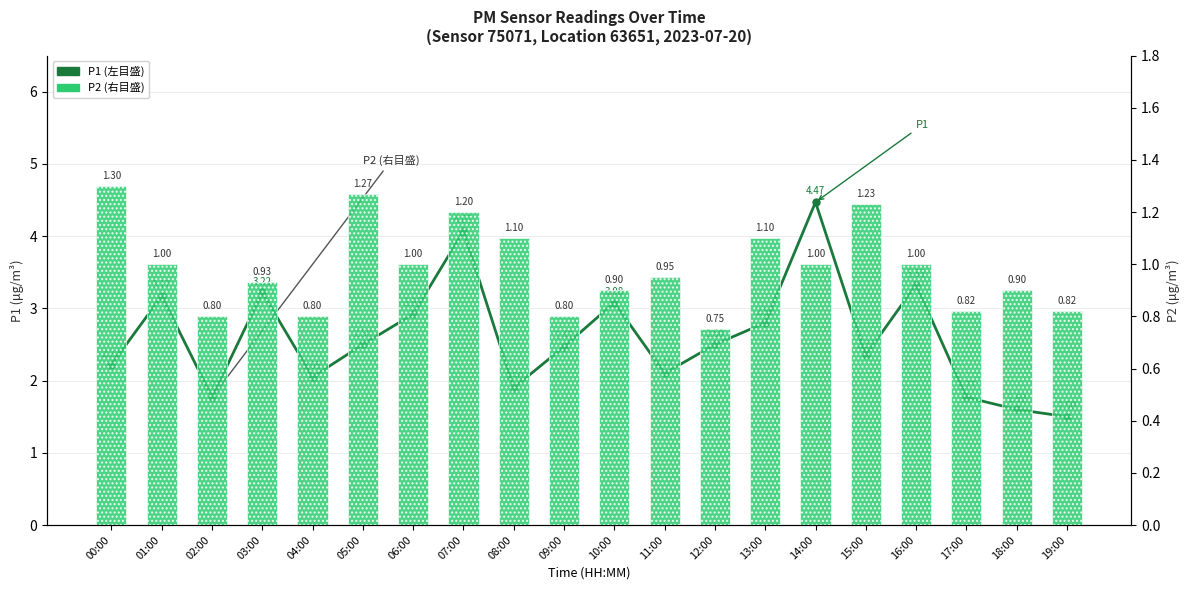

At which category is the sum across all series the highest?

14:00